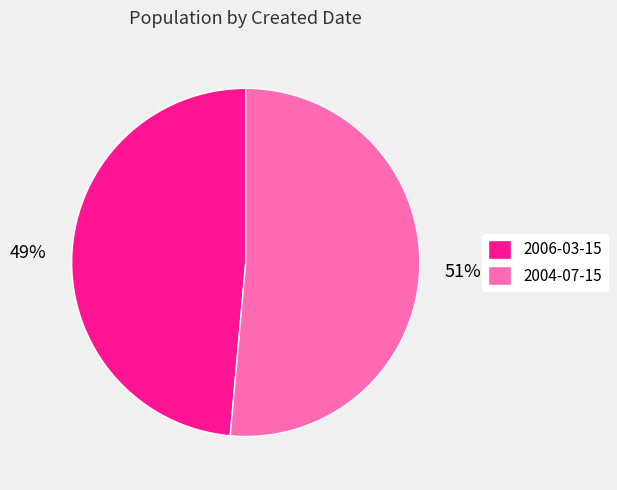

How many segments does this pie chart have?

2